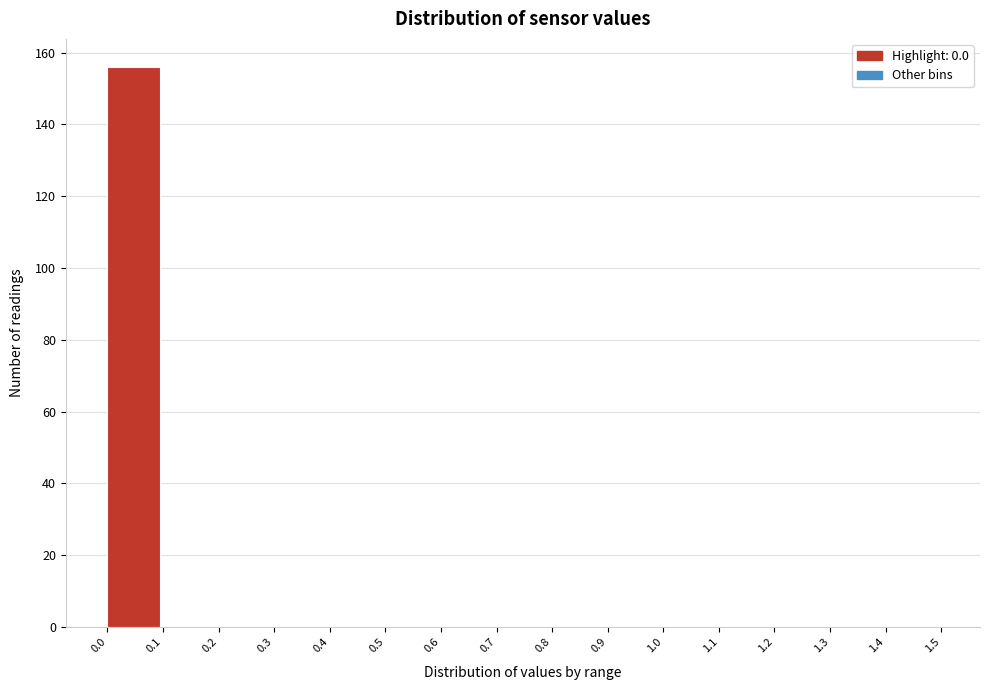

Reading left to right, transcribe this chart: for each bar, give the range it covers on the x-axis and its height. The values are not printed on the chart, so give them approximately, as read against the axis.

0.0 to 0.1: 156
0.1 to 0.2: 0
0.2 to 0.3: 0
0.3 to 0.4: 0
0.4 to 0.5: 0
0.5 to 0.6: 0
0.6 to 0.7: 0
0.7 to 0.8: 0
0.8 to 0.9: 0
0.9 to 1.0: 0
1.0 to 1.1: 0
1.1 to 1.2: 0
1.2 to 1.3: 0
1.3 to 1.4: 0
1.4 to 1.5: 0